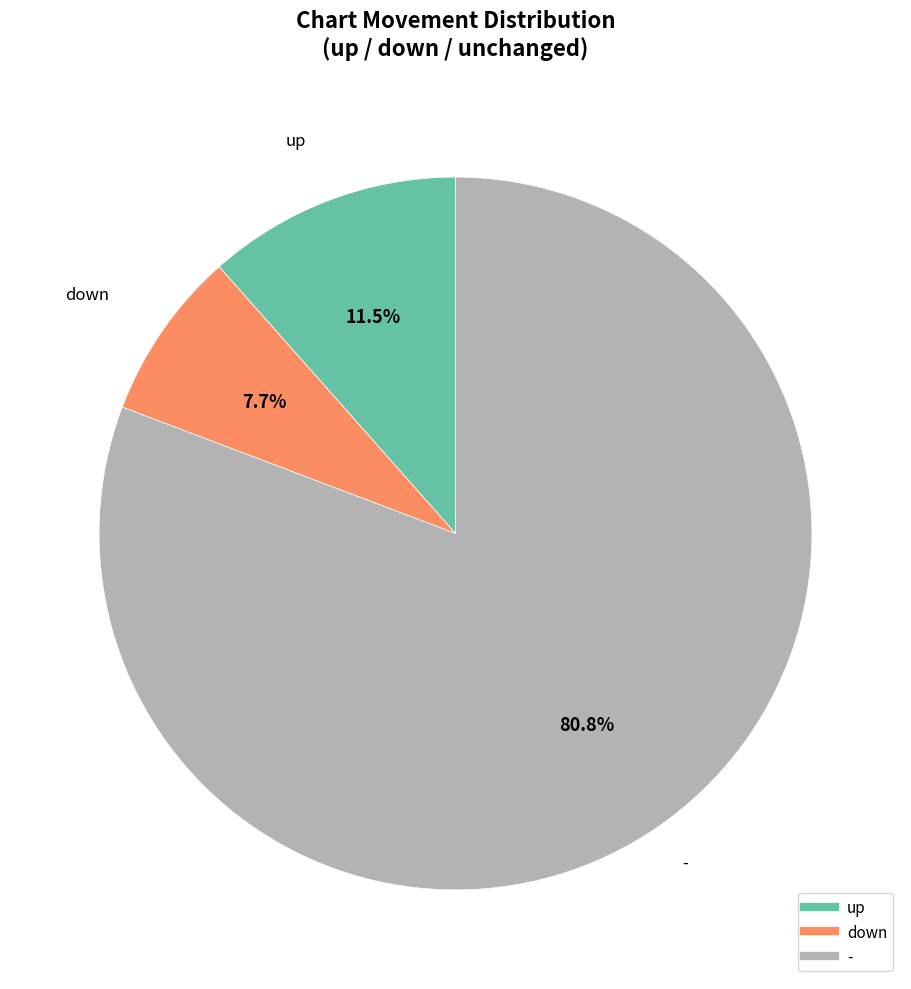

To the nearest percent, what portion does - represent?

81%